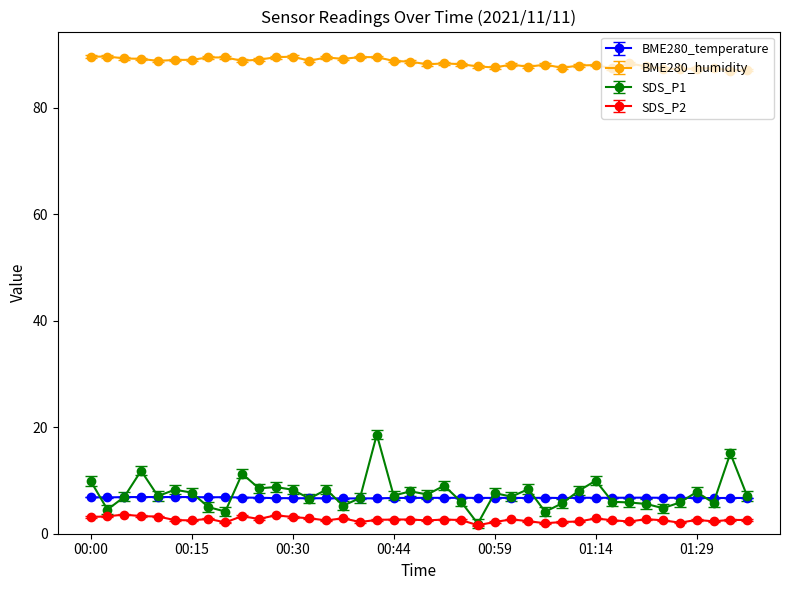

What is the maximum value for BME280_humidity?

89.7